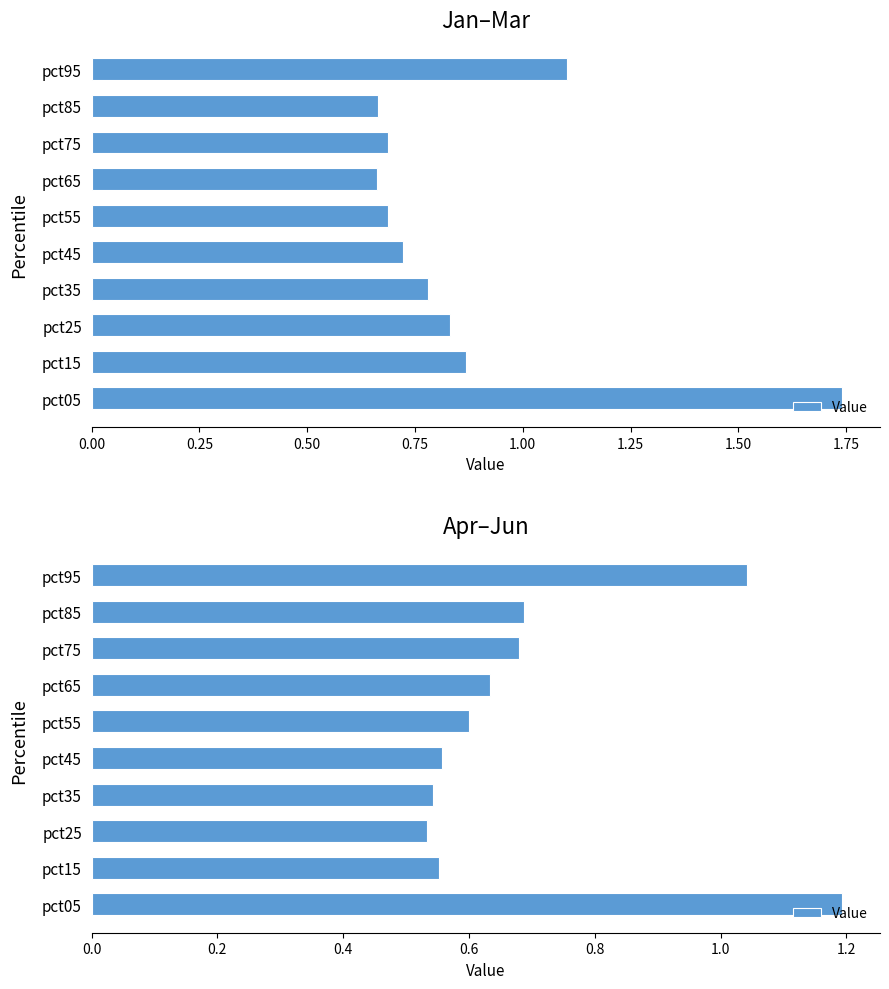

Where is the data nearest to the value 0?

pct25